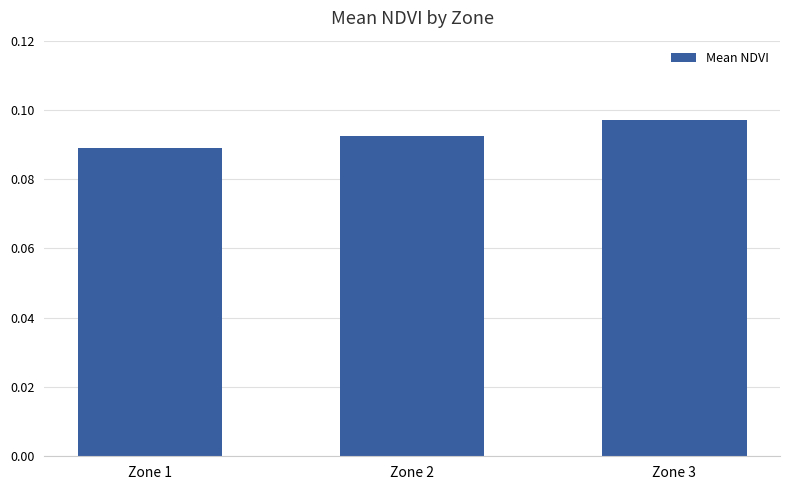

How many bars are there in total?

3